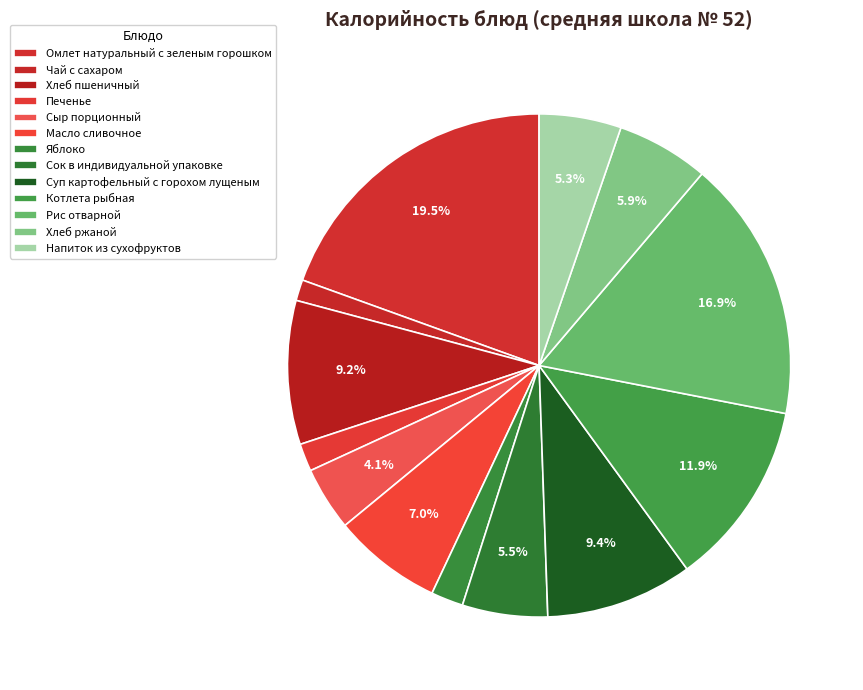

Does any single category account for the majority?

No